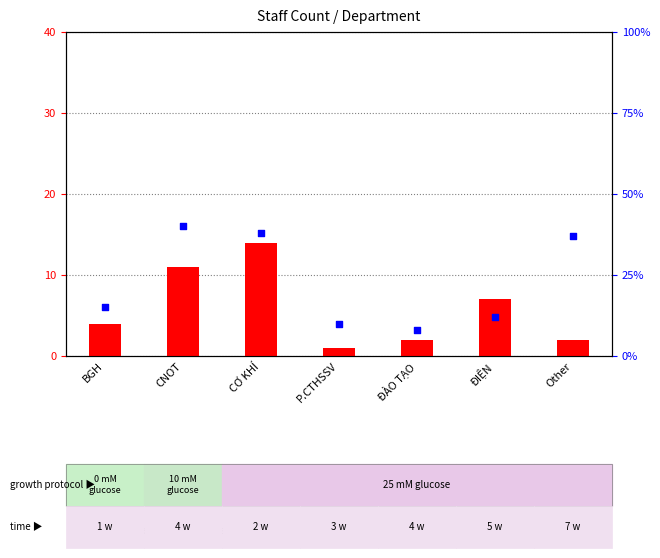

At which category is the sum across all series the highest?

CƠ KHÍ